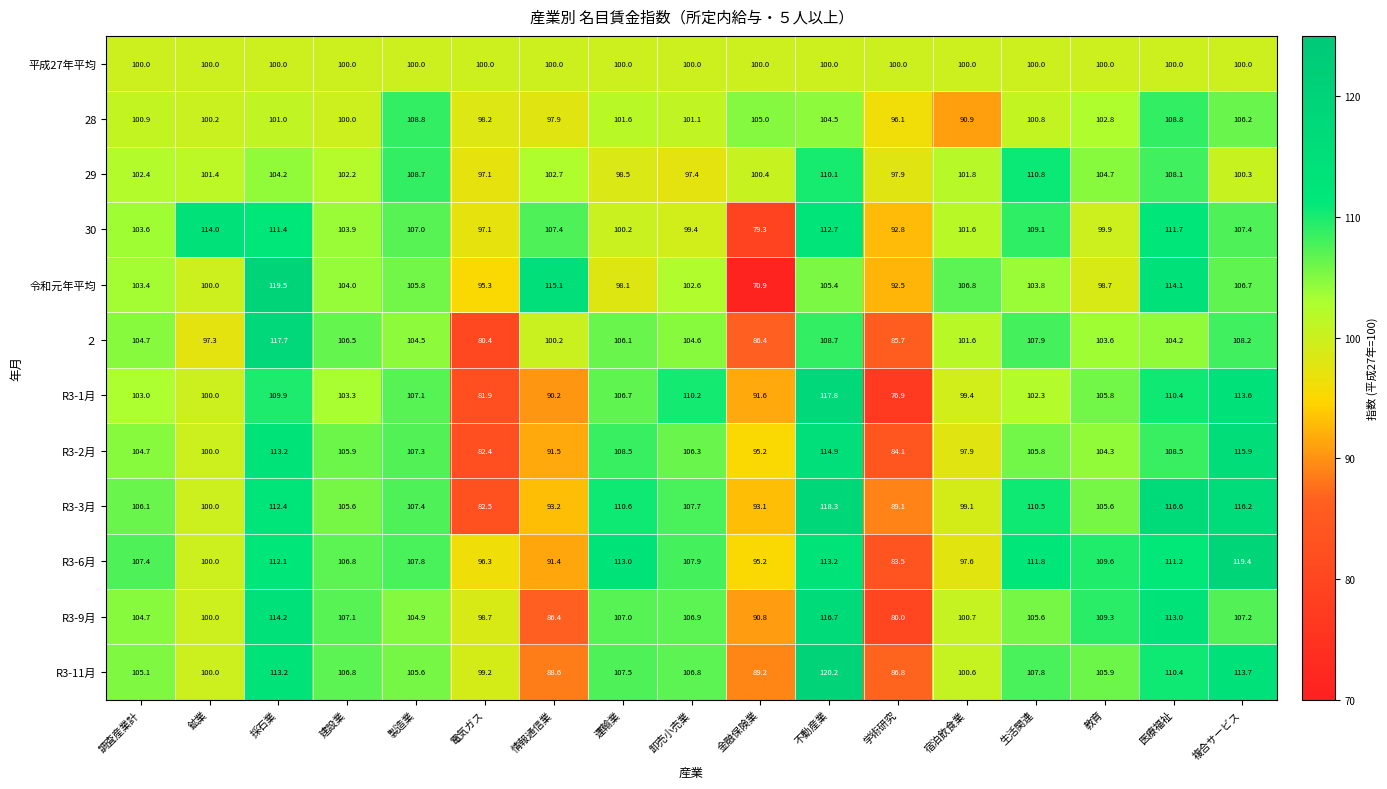

The 28 series shows 158.7 at 情報通信業. True or false?

False